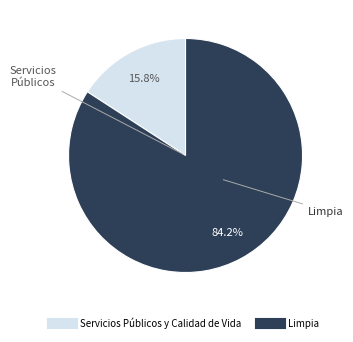

Is there any slice that represents more than half of the pie?

Yes